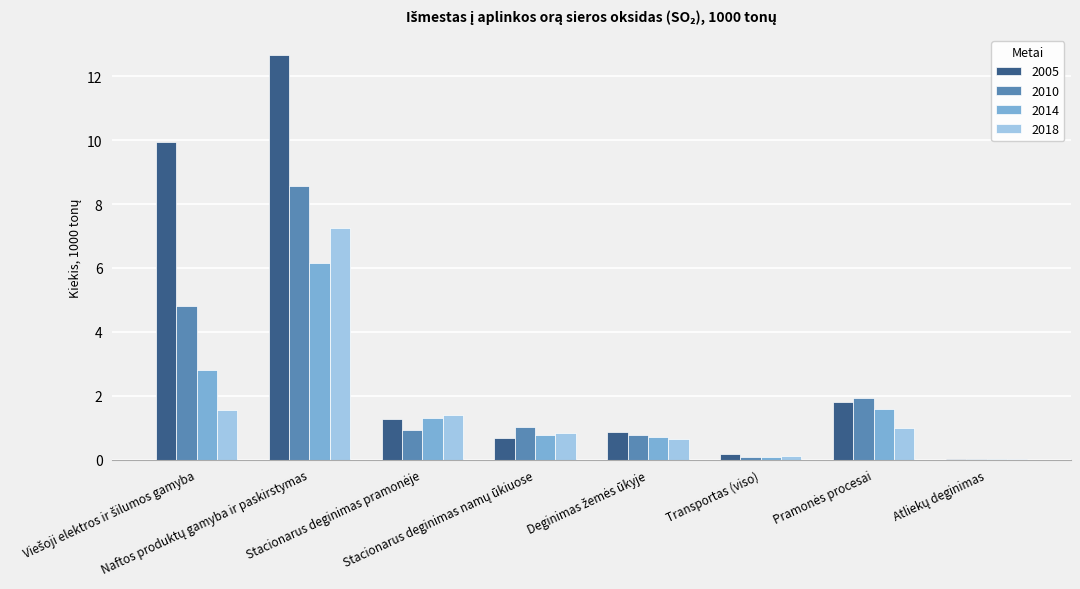

What is the sum of all 2014 values?

13.4